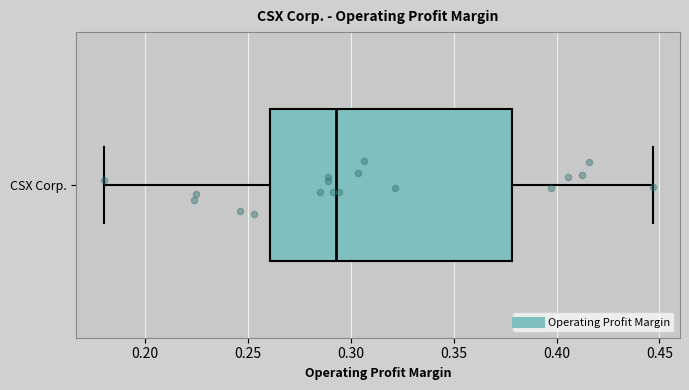

Where does the right whisker of the box for CSX Corp. end on the x-axis? The values are not printed on the chart, so give them approximately, as read against the axis.

0.445